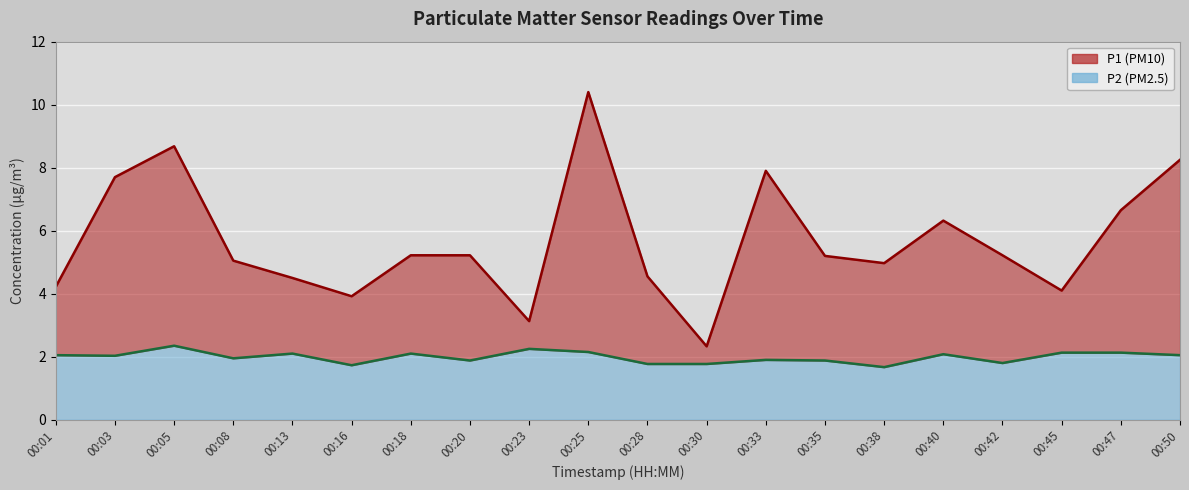

Rank the series at 00:38 from lowest to highest value.

P2, P1